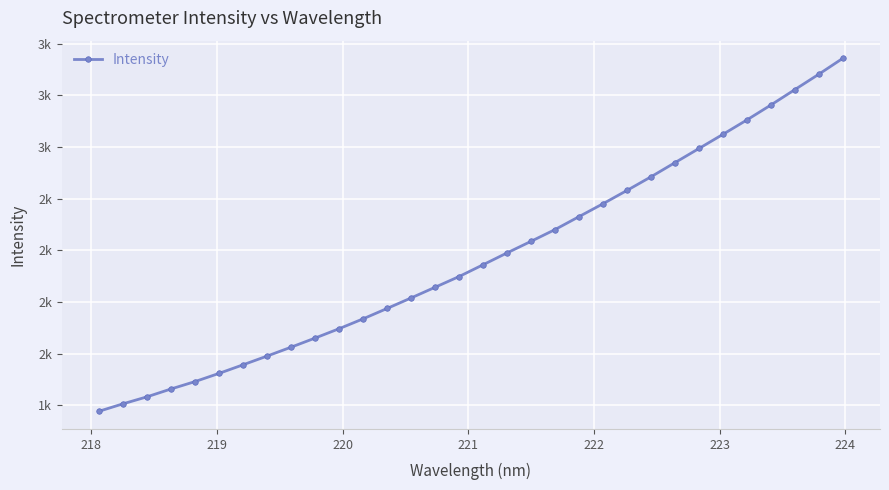

What is the value of the 32nd point from the left?

3429.7